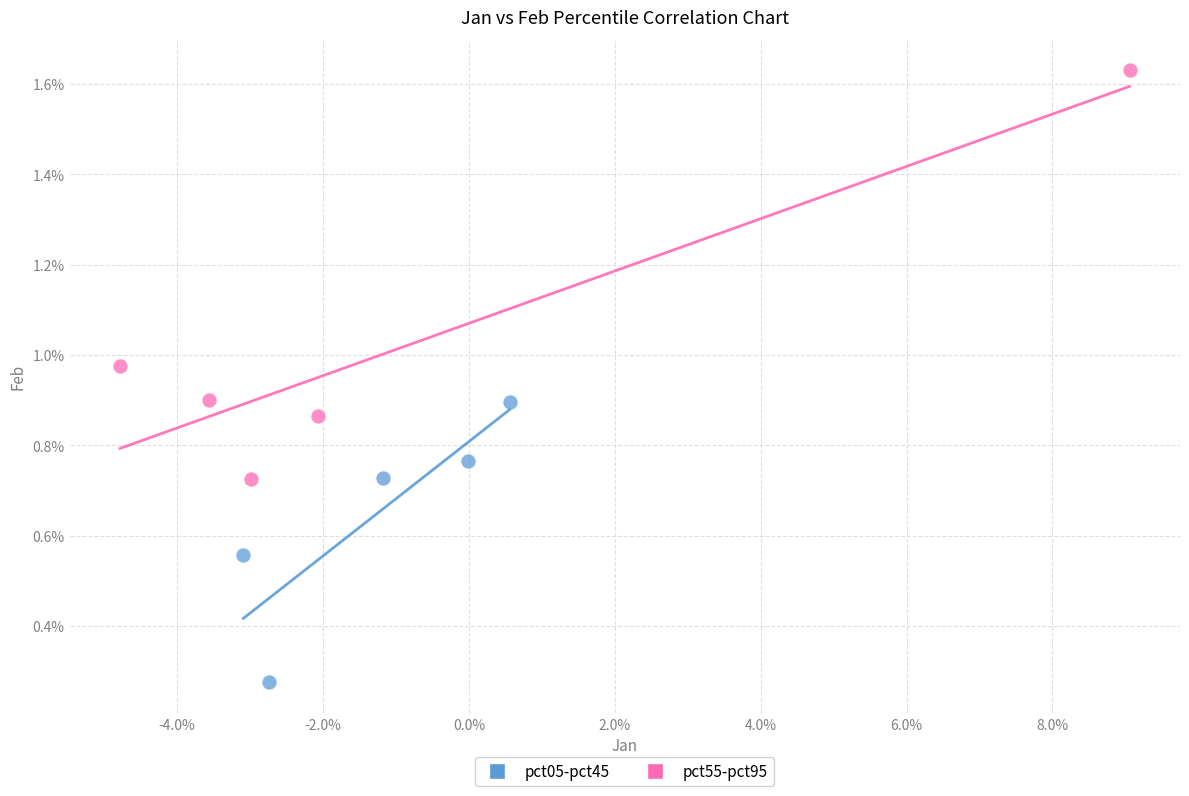

What are all the series names shown in the legend?

pct05-pct45, pct55-pct95